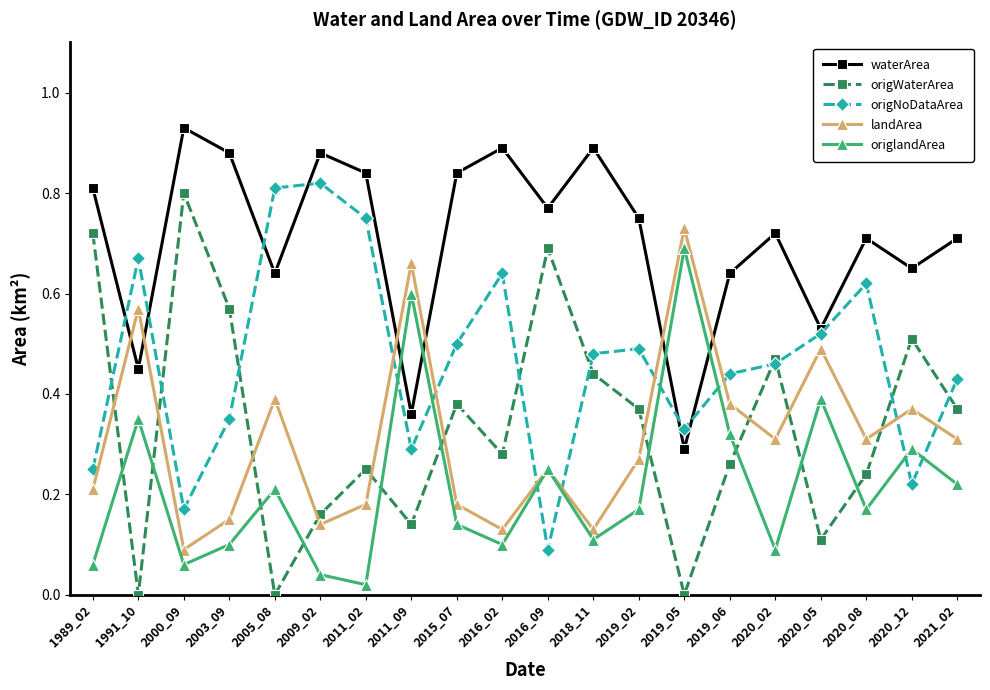

Which category has the highest value in the origWaterArea series?

2000_09